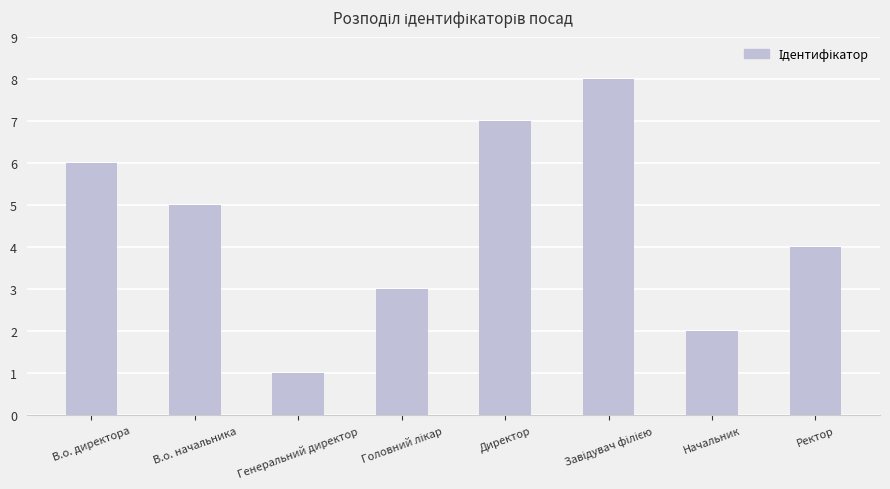

Reading left to right, transcribe all the data shown in this chart.

6	5	1	3	7	8	2	4